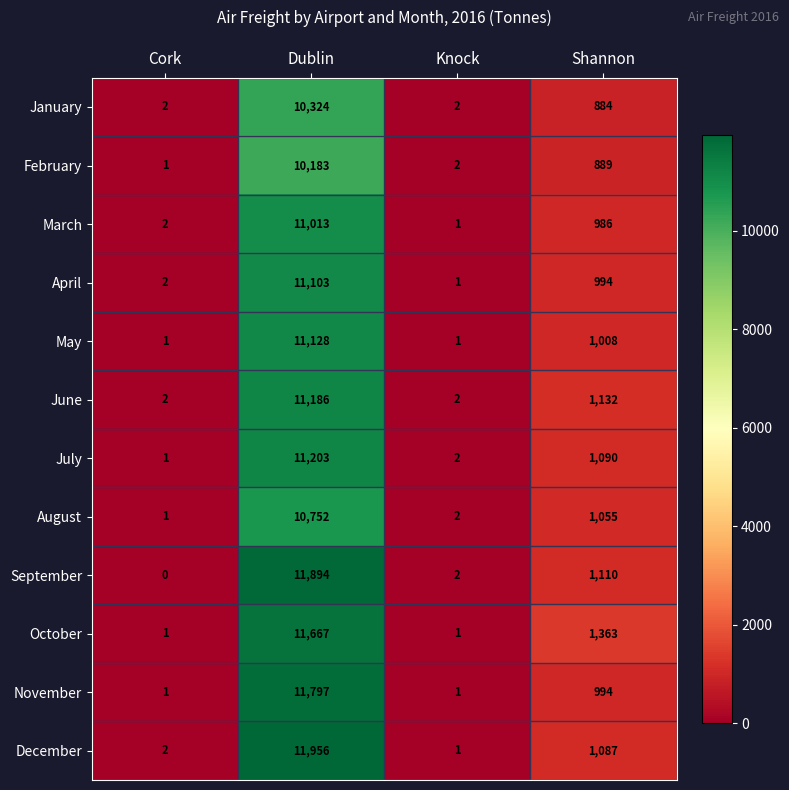

What is the difference between the July values at Knock and Shannon?

1088